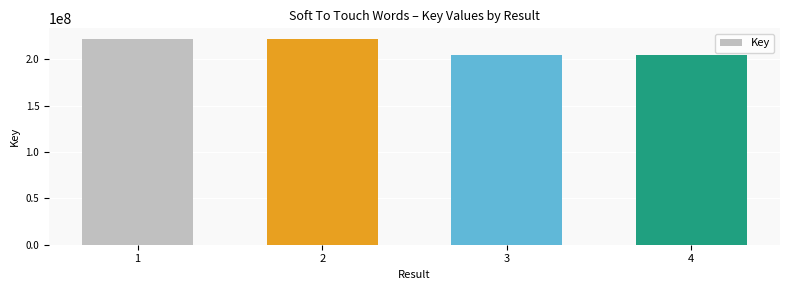

What is the approximate value at 2, to the nearest 50?

222061700